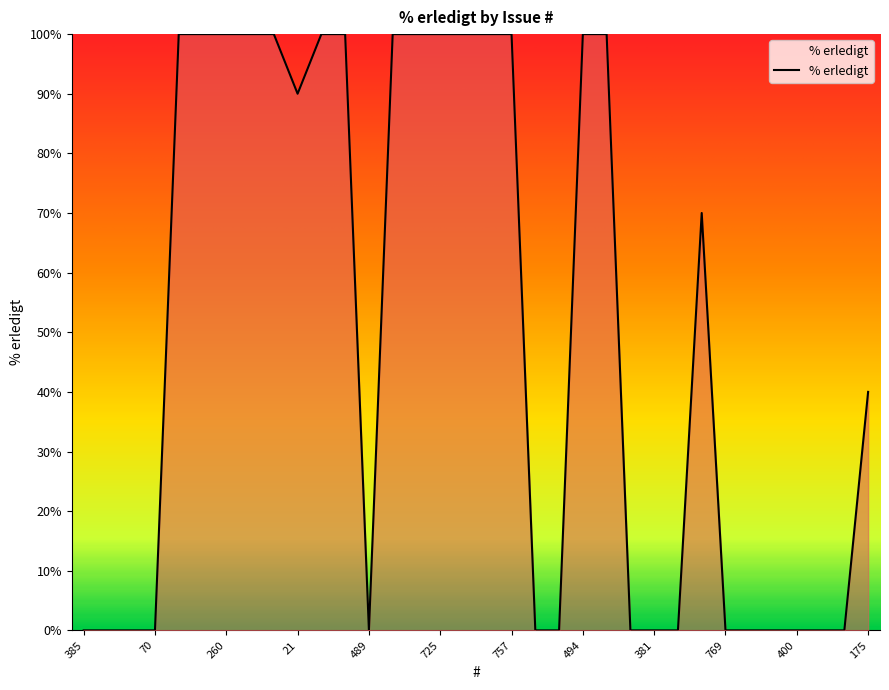

What is the greatest value displayed?

100